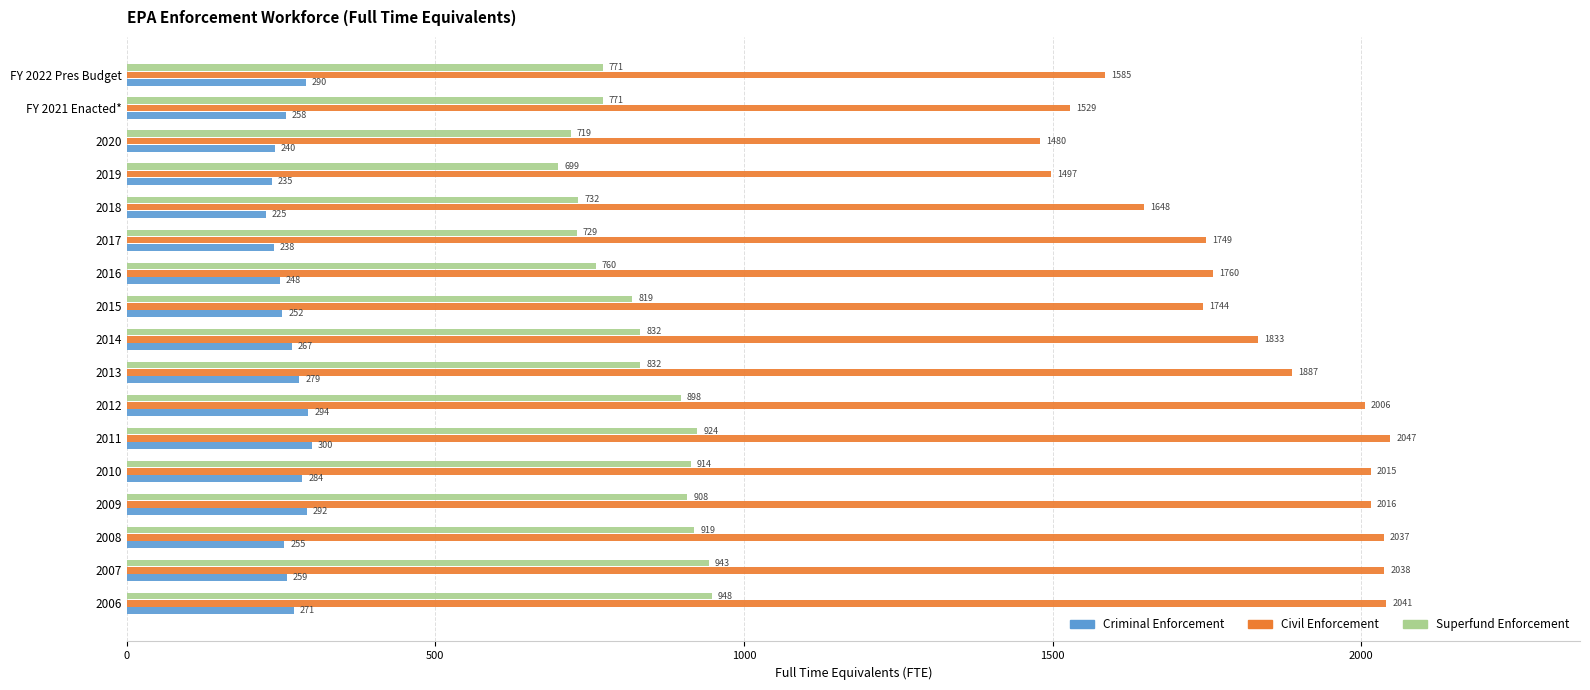

Read the Superfund Enforcement value at 2013.

831.5